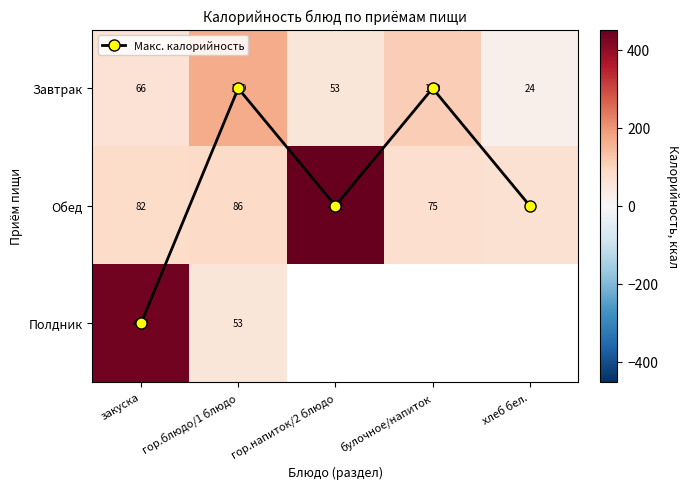

At which category does the chart reach its peak across all series?

гор.напиток/2 блюдо